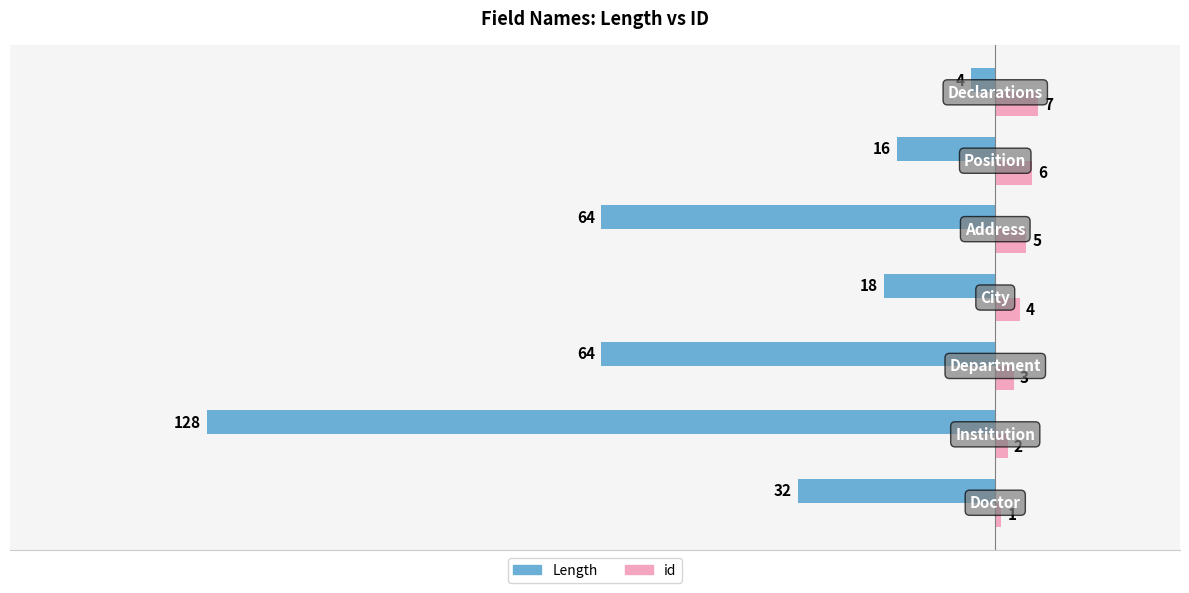

What is the smallest value displayed?

-128